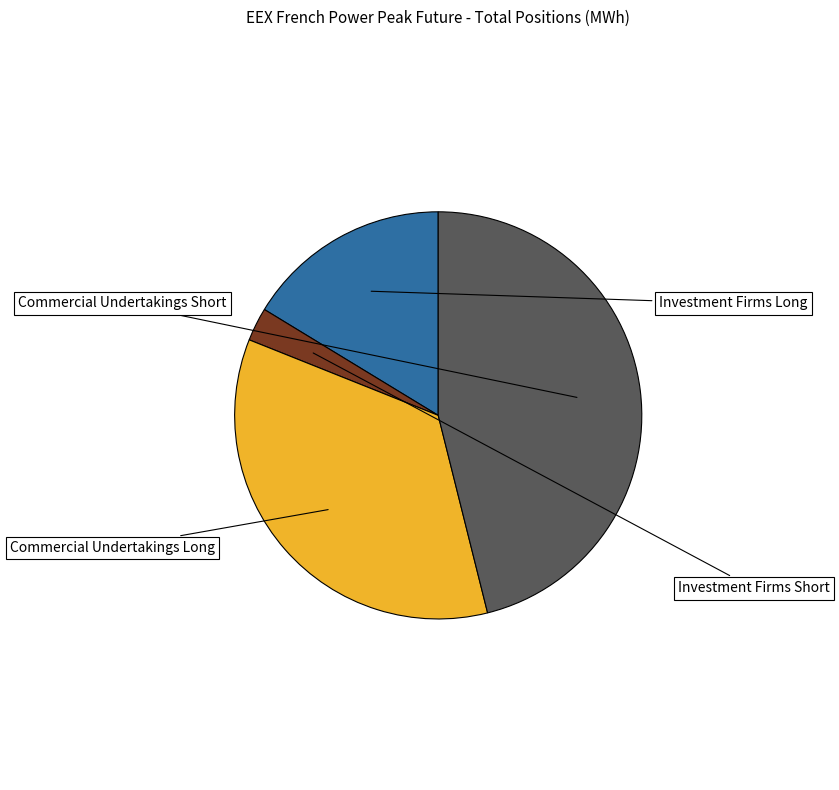

Is there a majority slice in this chart?

No